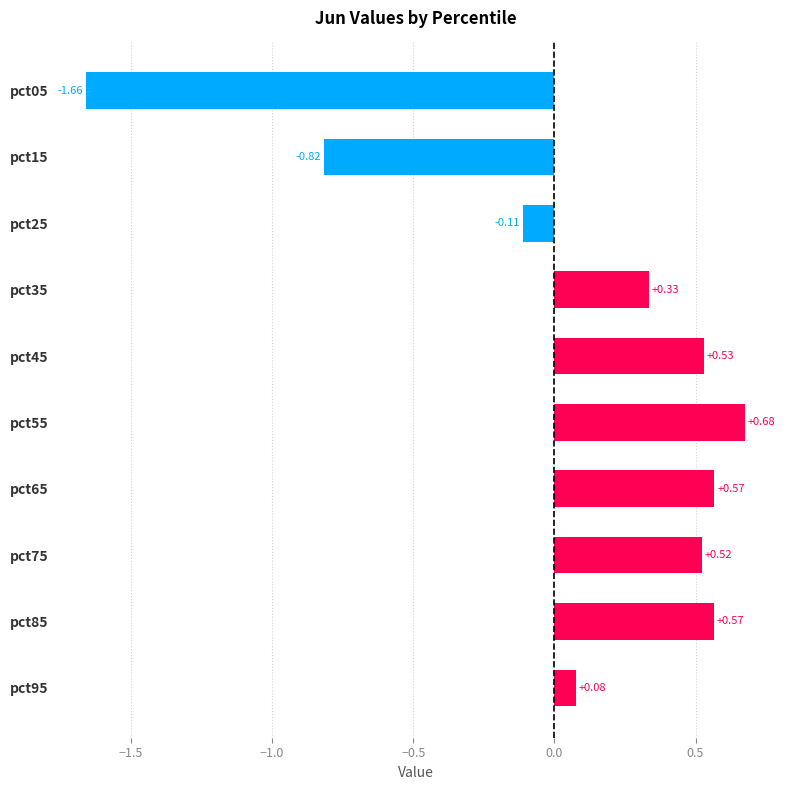

Count the number of values greater than 0.

7